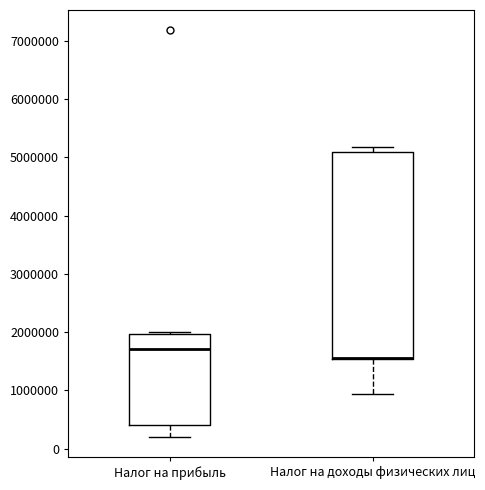

Reading left to right, transcribe this box plot: for each box, give where its median line is, the range the box spans, and where its two whiskers end, as read against the y-axis. The values are not printed on the chart, so give them approximately, as read against the axis.

Налог на прибыль: median 1700000, box 400000 to 2000000, whiskers 200000 to 2000000 (just above the box's upper edge)
Налог на доходы физических лиц: median 1600000 (drawn on the box's lower edge), box 1500000 to 5100000, whiskers 900000 to 5200000